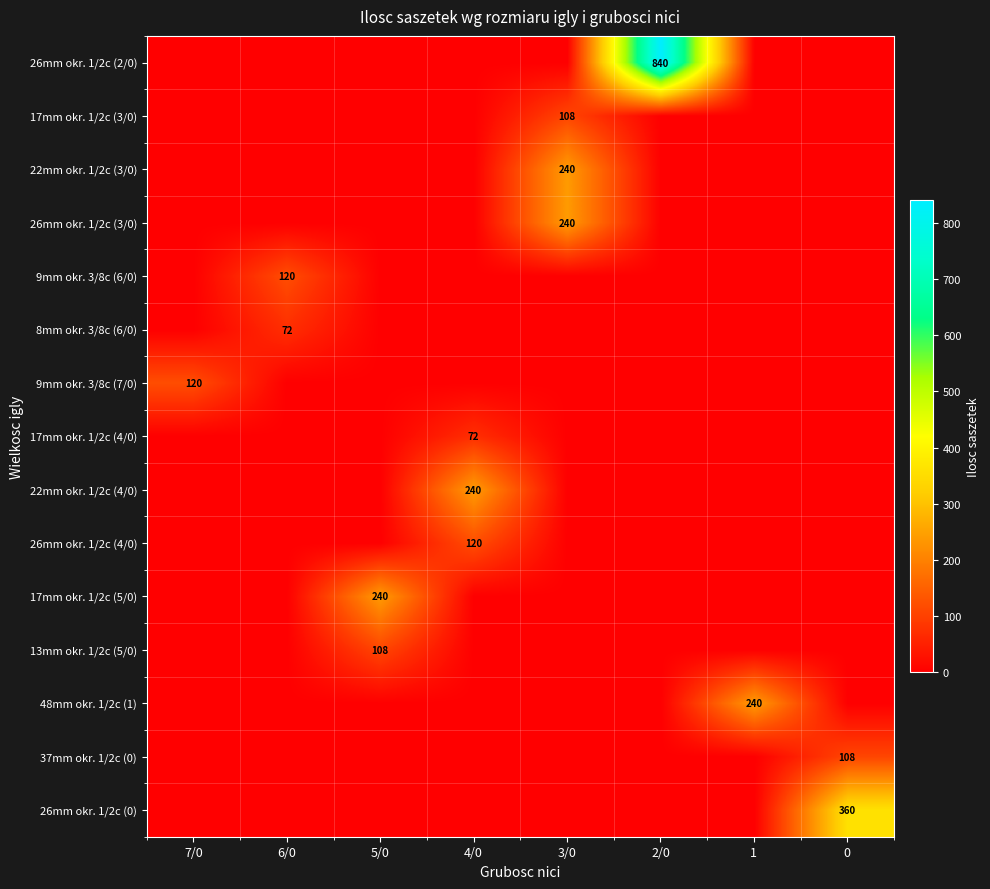

Is it true that 37mm okr. 1/2c (0) equals 108 at 0?

True